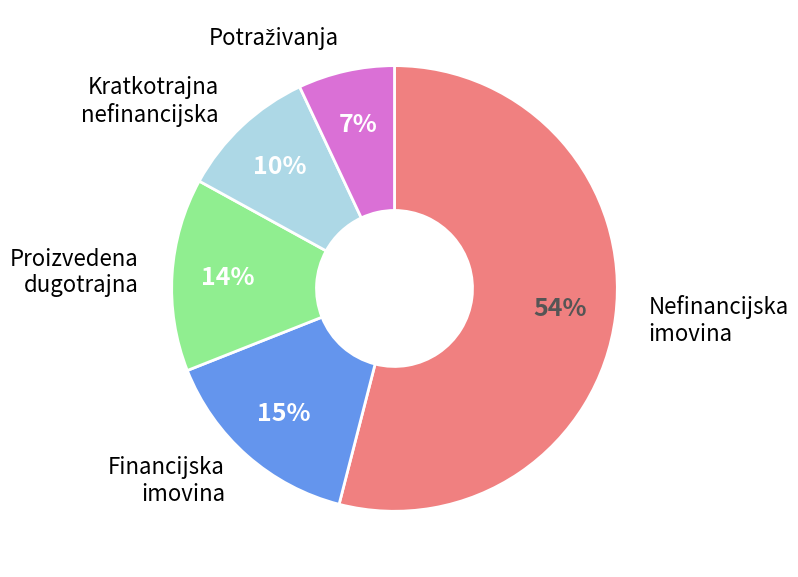

Does any single category account for the majority?

Yes